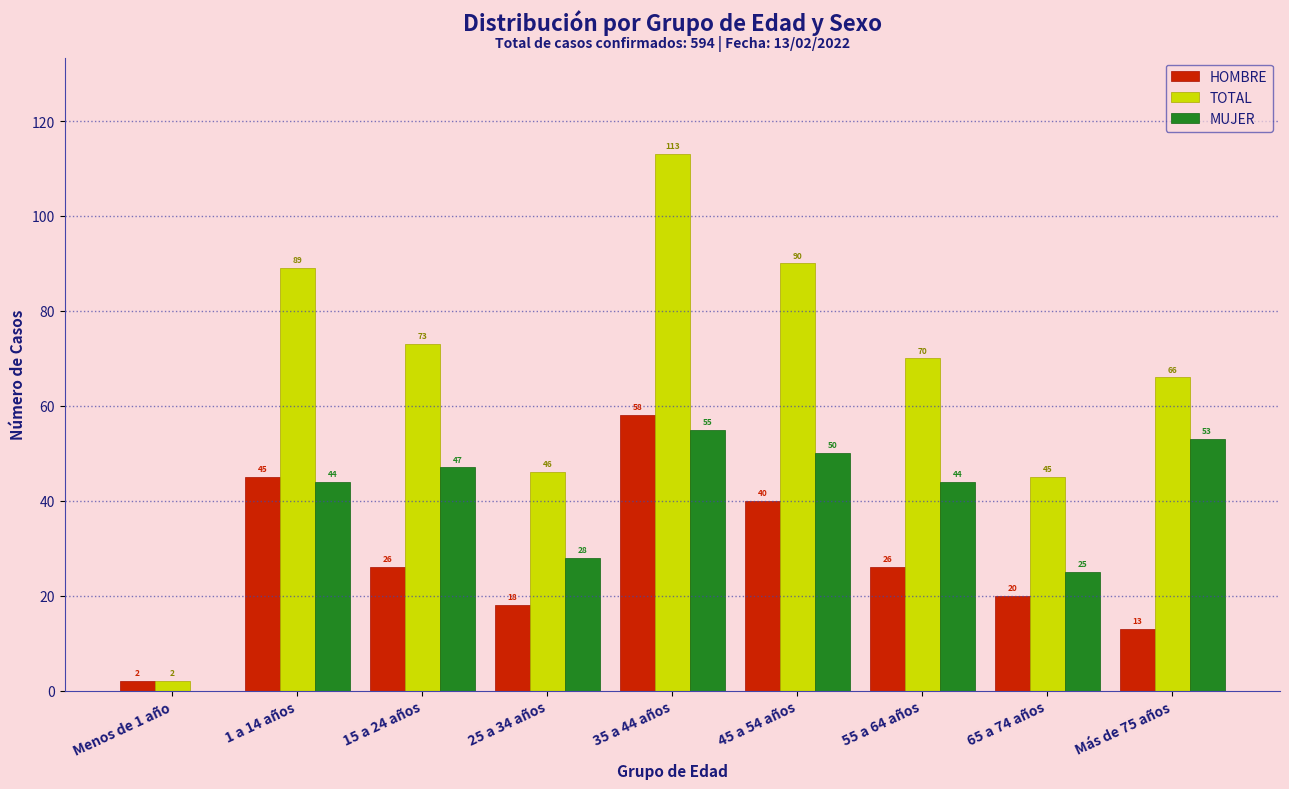

Reading left to right, extract all data points from this chart.

HOMBRE: Menos de 1 año=2	1 a 14 años=45	15 a 24 años=26	25 a 34 años=18	35 a 44 años=58	45 a 54 años=40	55 a 64 años=26	65 a 74 años=20	Más de 75 años=13
TOTAL: Menos de 1 año=2	1 a 14 años=89	15 a 24 años=73	25 a 34 años=46	35 a 44 años=113	45 a 54 años=90	55 a 64 años=70	65 a 74 años=45	Más de 75 años=66
MUJER: Menos de 1 año=0	1 a 14 años=44	15 a 24 años=47	25 a 34 años=28	35 a 44 años=55	45 a 54 años=50	55 a 64 años=44	65 a 74 años=25	Más de 75 años=53